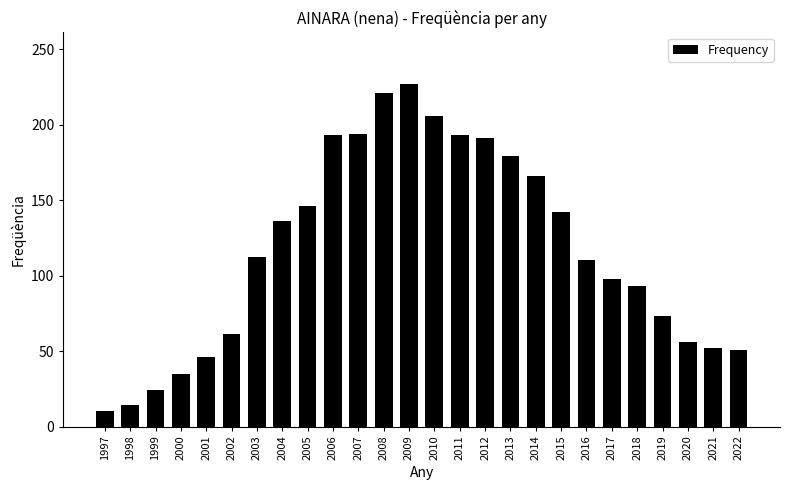

What is the value of the 22nd bar from the left?

93